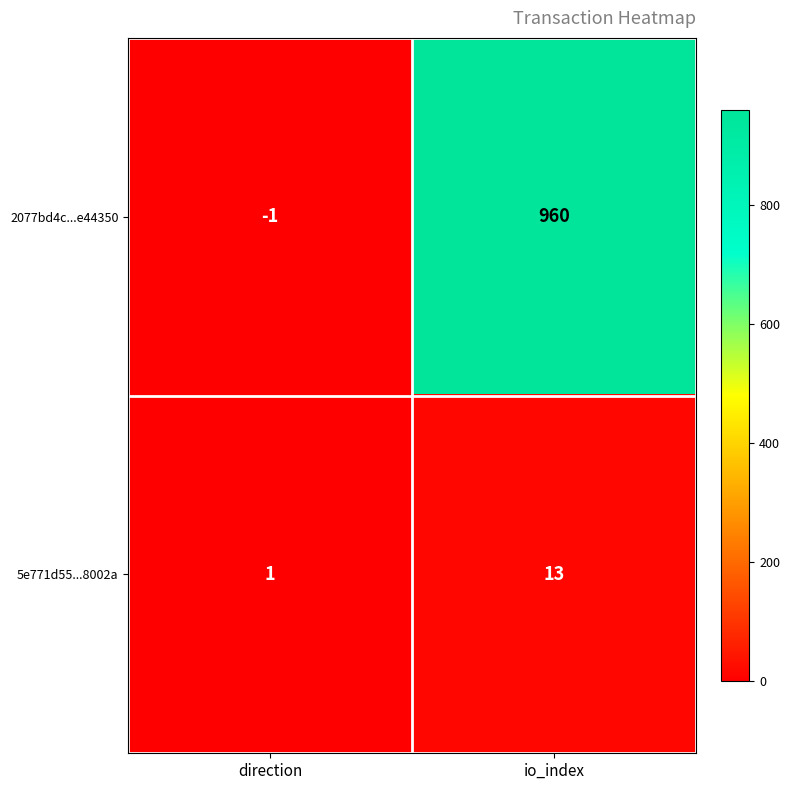

Reading left to right, extract all data points from this chart.

2077bd4c...e44350: -1	960
5e771d55...8002a: 1	13